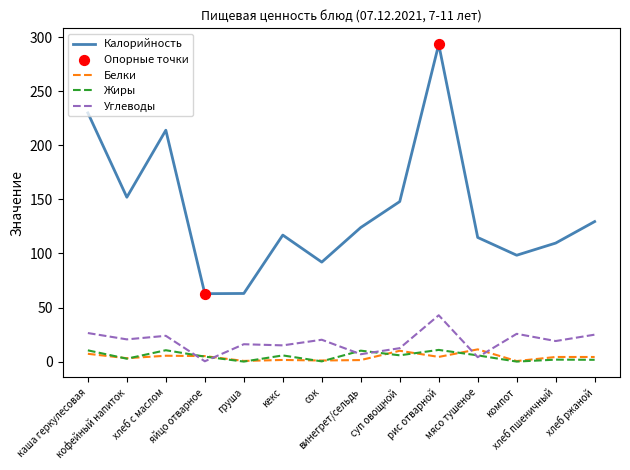

What is the total value across all series at сок?

113.4